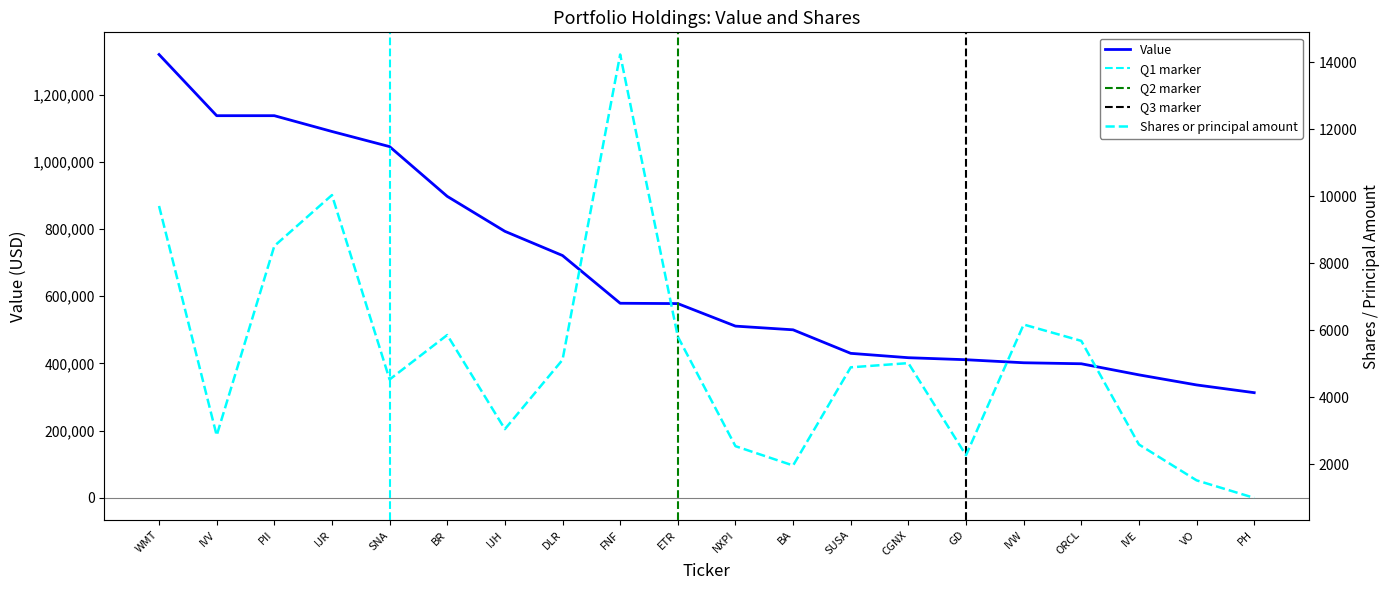

What is the sum of the Shares or principal amount values at IVW and BA?

8133